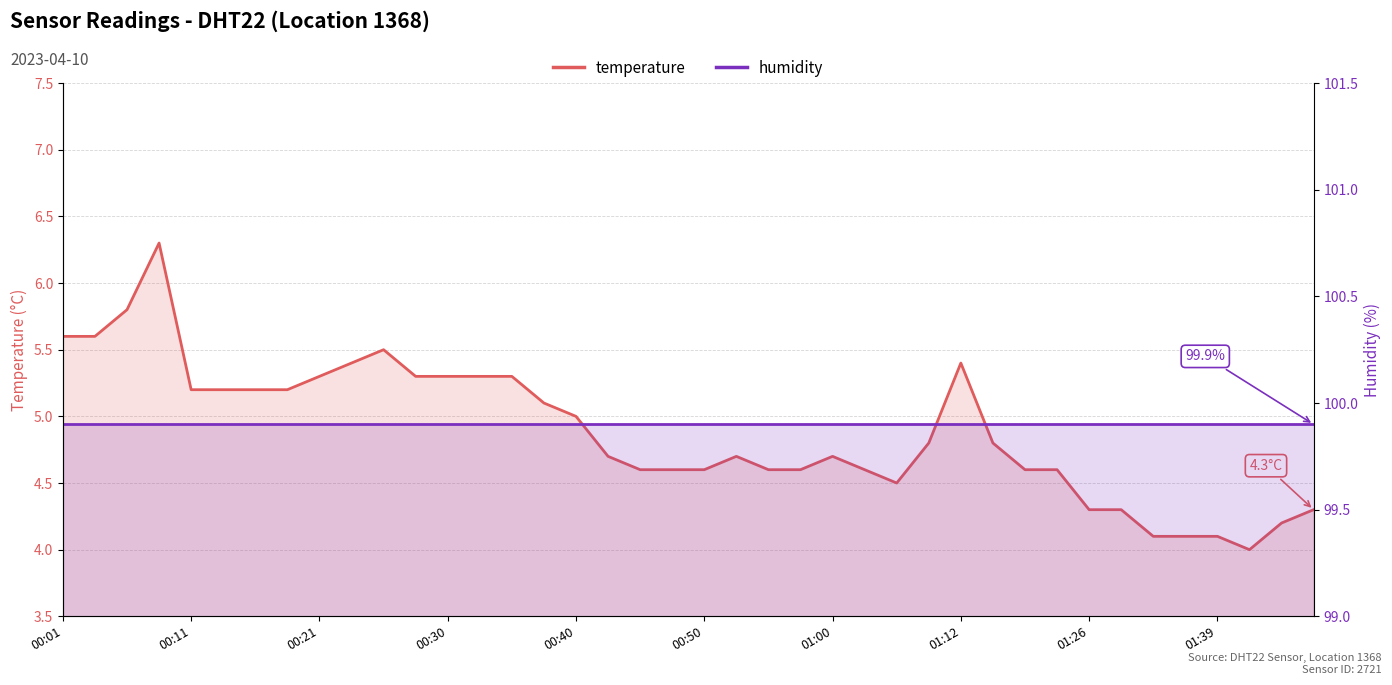

What is the difference between the second highest and second lowest values in the temperature series?

1.7